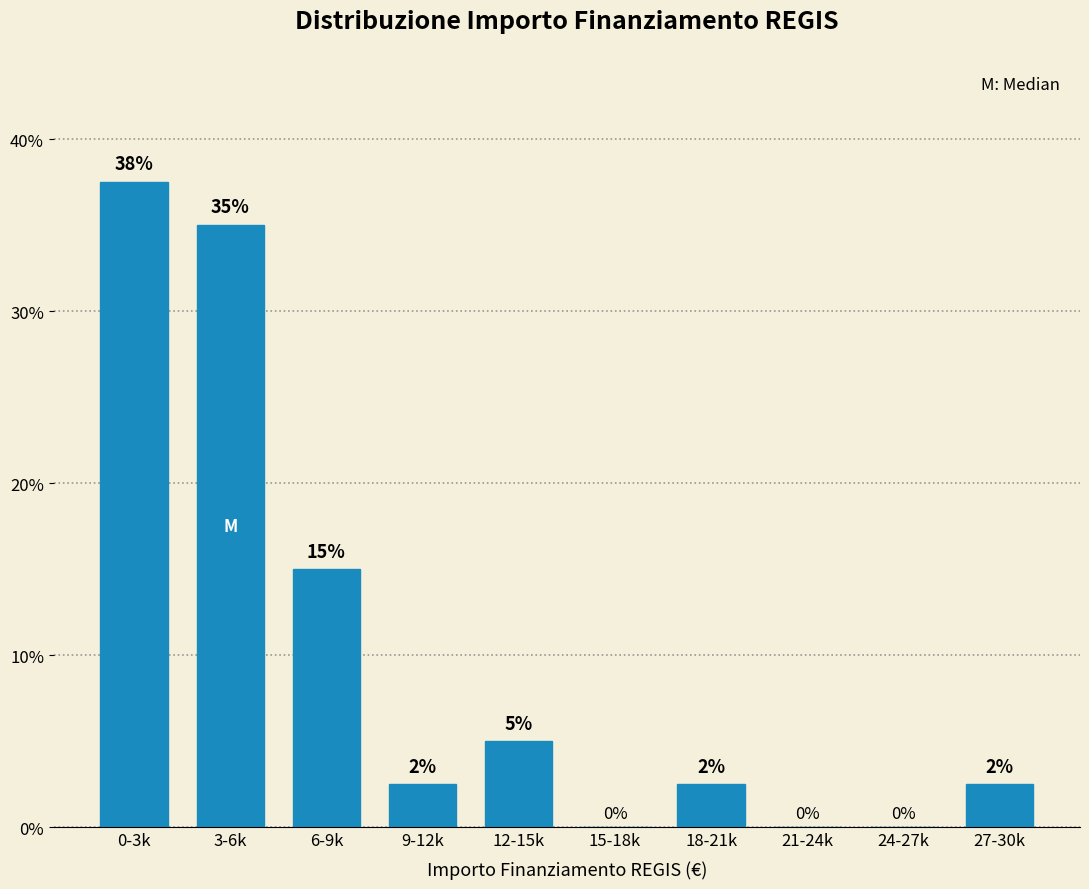

Where does the data first go above 2?

0-3k